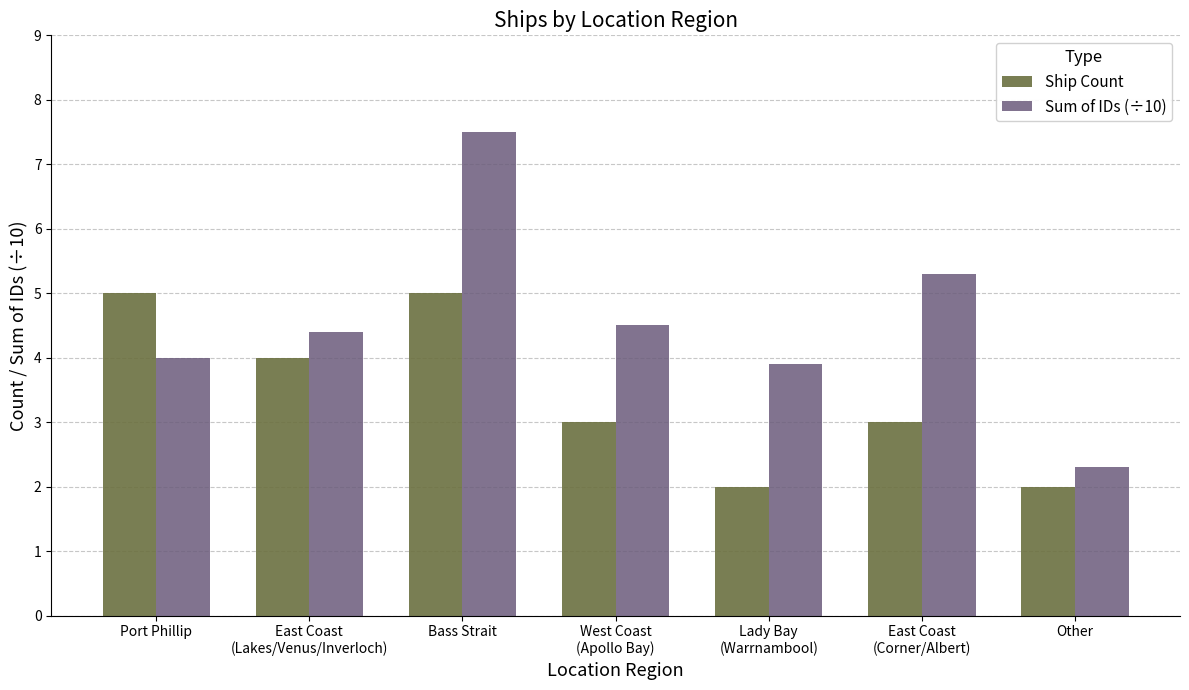

Rank the series by their maximum value, from highest to lowest.

Sum of IDs (÷10), Ship Count